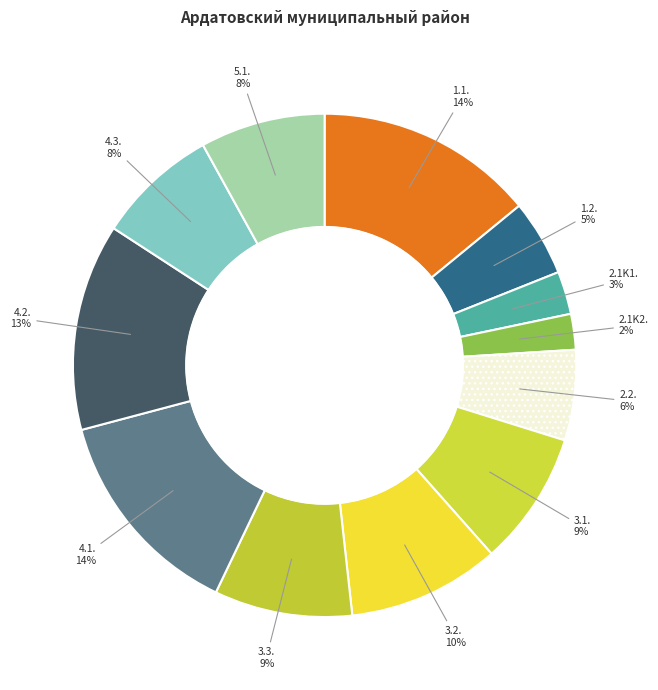

Count the number of slices in the pie.

12